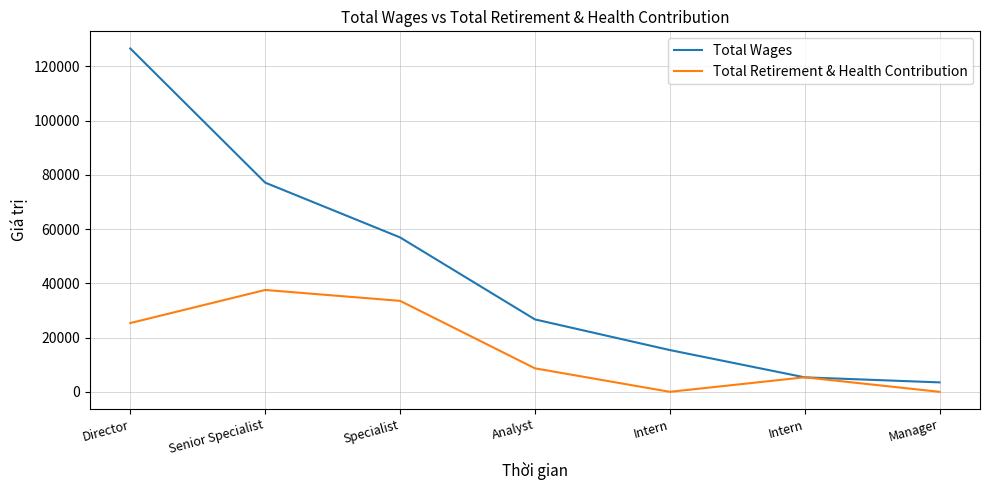

The value of Total Wages at Intern is 15394. True or false?

True